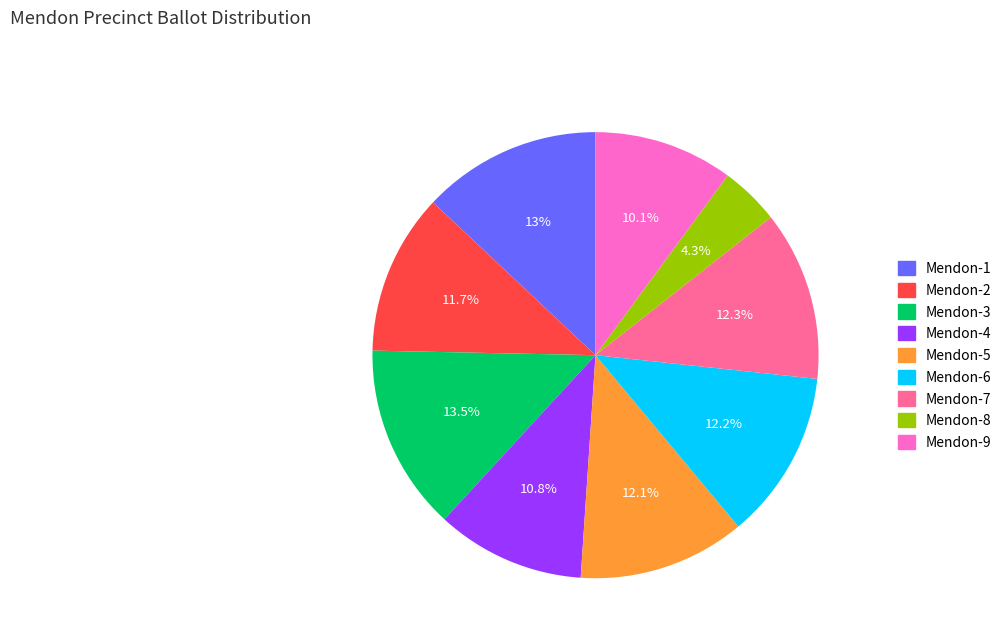

How many slices are in this pie chart?

9